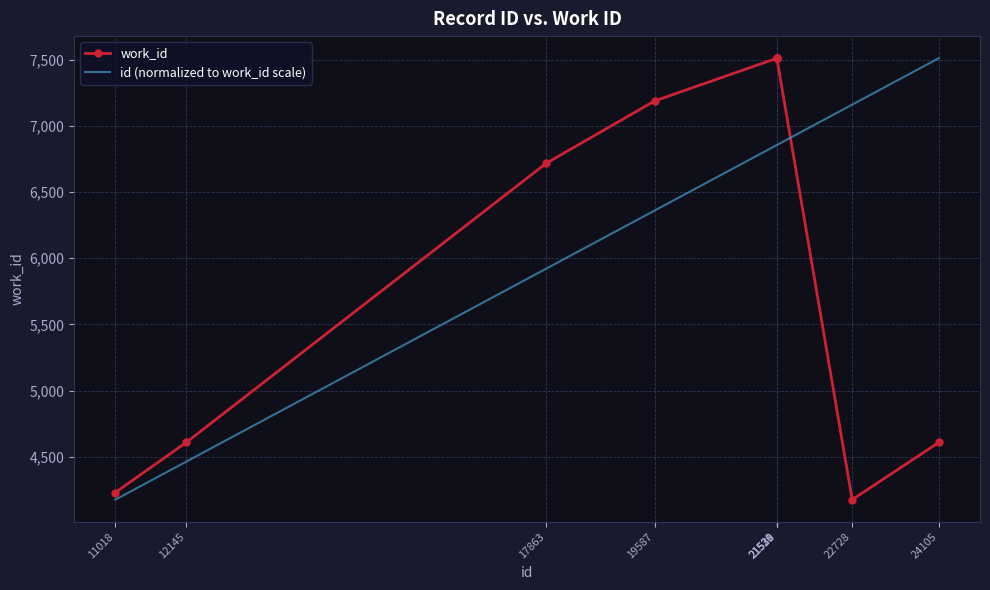

What is the difference between the second highest and second lowest values in the work_id series?

3278.0